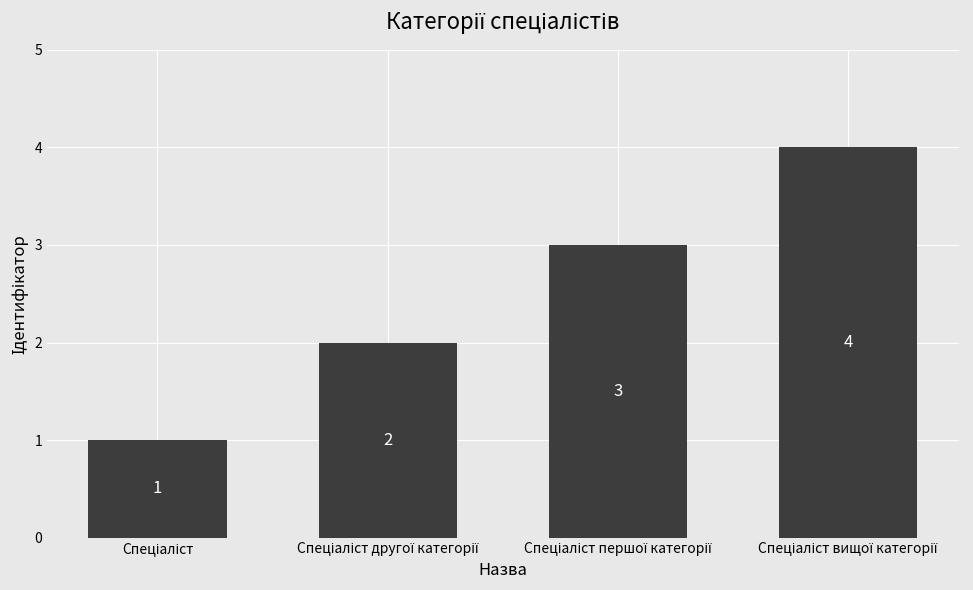

What is the greatest value displayed?

4